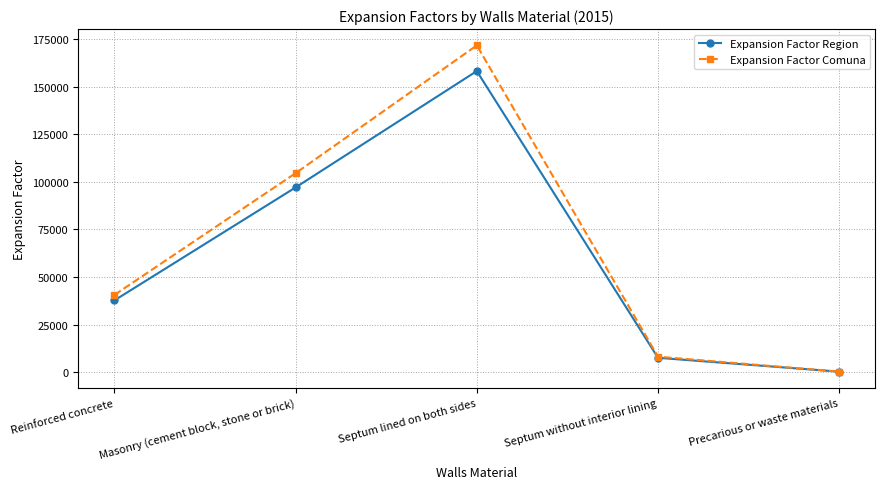

True or false: Expansion Factor Comuna has a value of 19351 at Reinforced concrete.

False